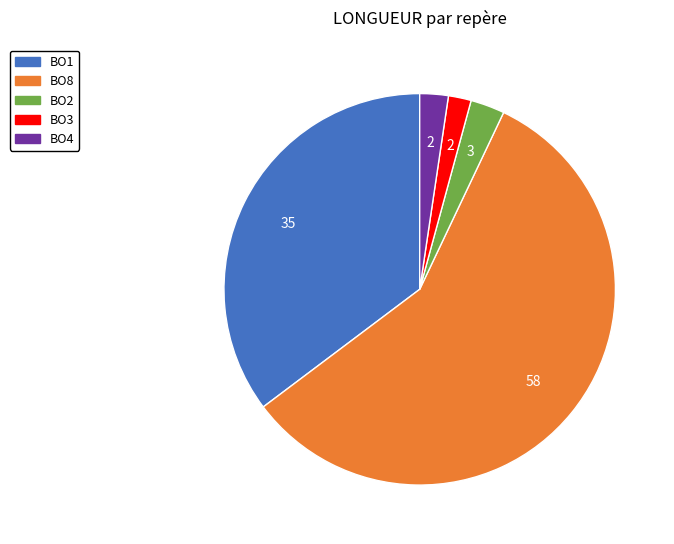

Combined, do BO3 and BO1 account for over 50%?

No